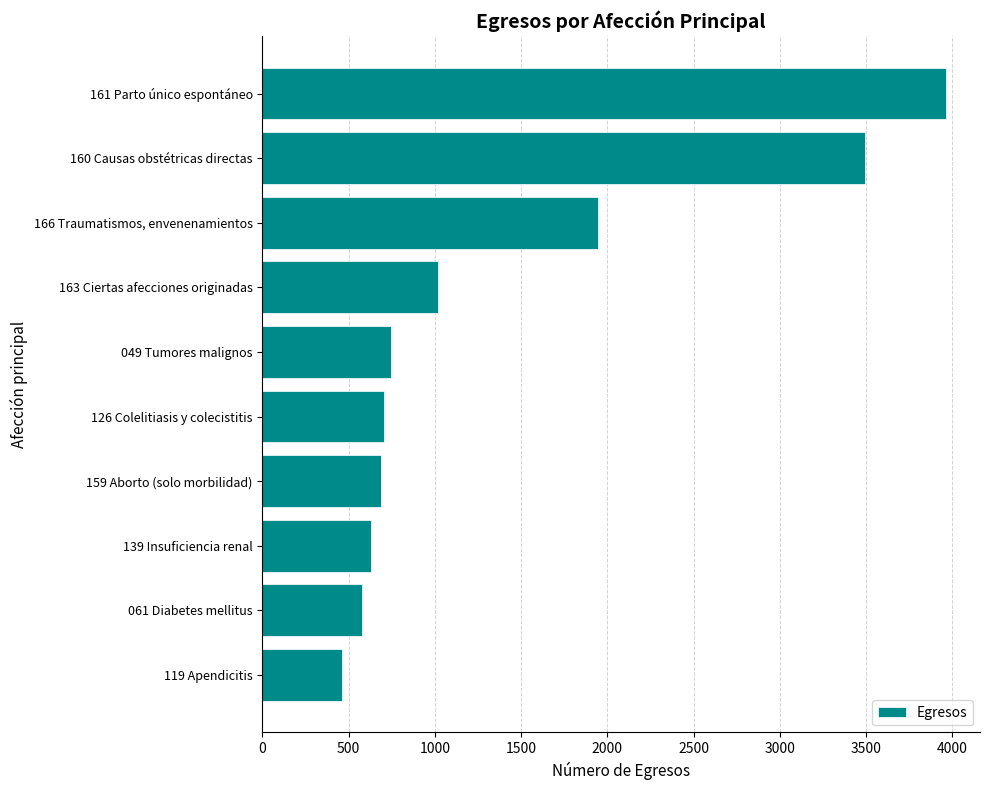

What is the approximate value at 160 Causas obstétricas directas, to the nearest 50?

3500